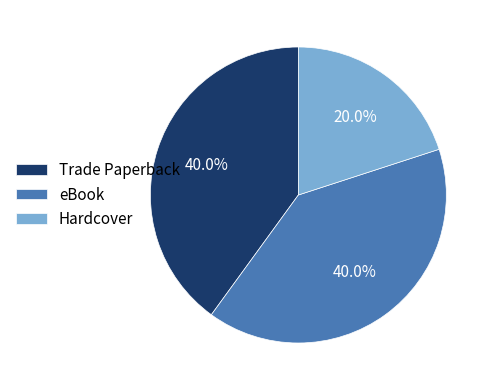

To the nearest percent, what portion does Hardcover represent?

20%